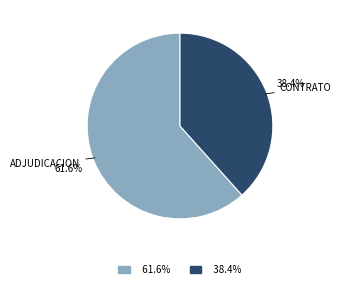

Does any single category account for the majority?

Yes